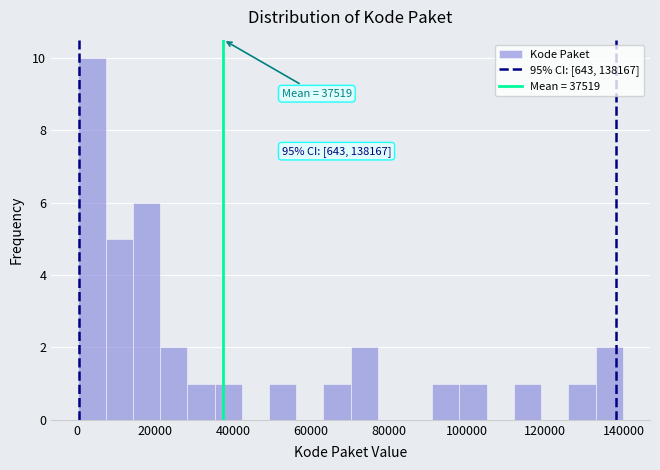

Read against the x-axis, roughly where is the centre of the tallest bar?

4000